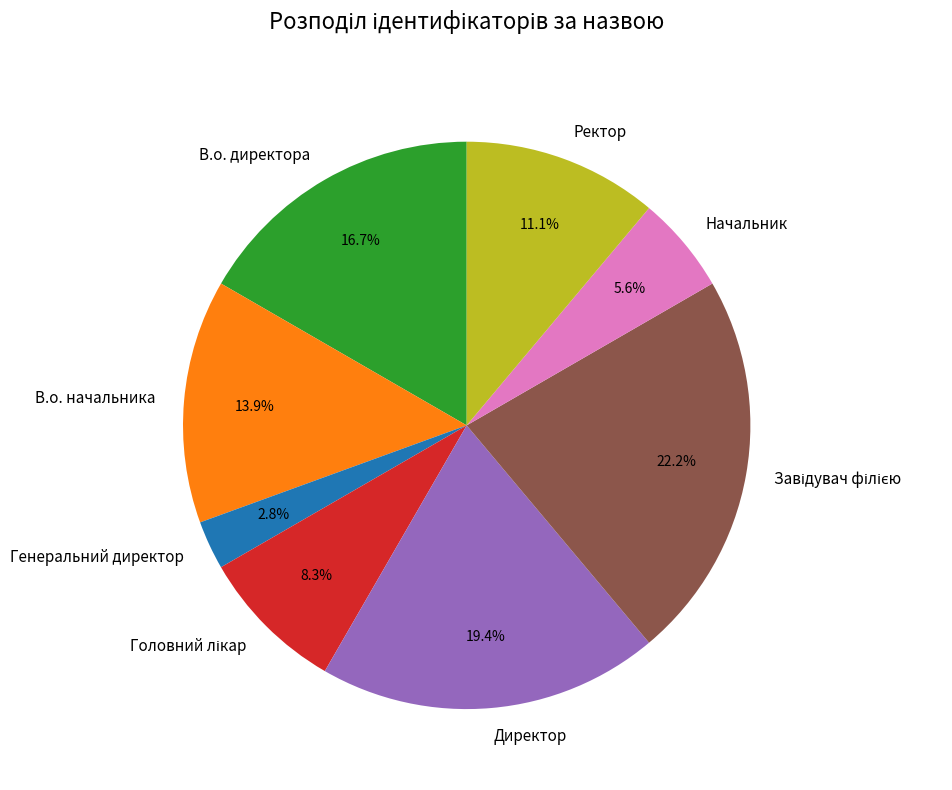

Between Начальник and Ректор, which is larger?

Ректор